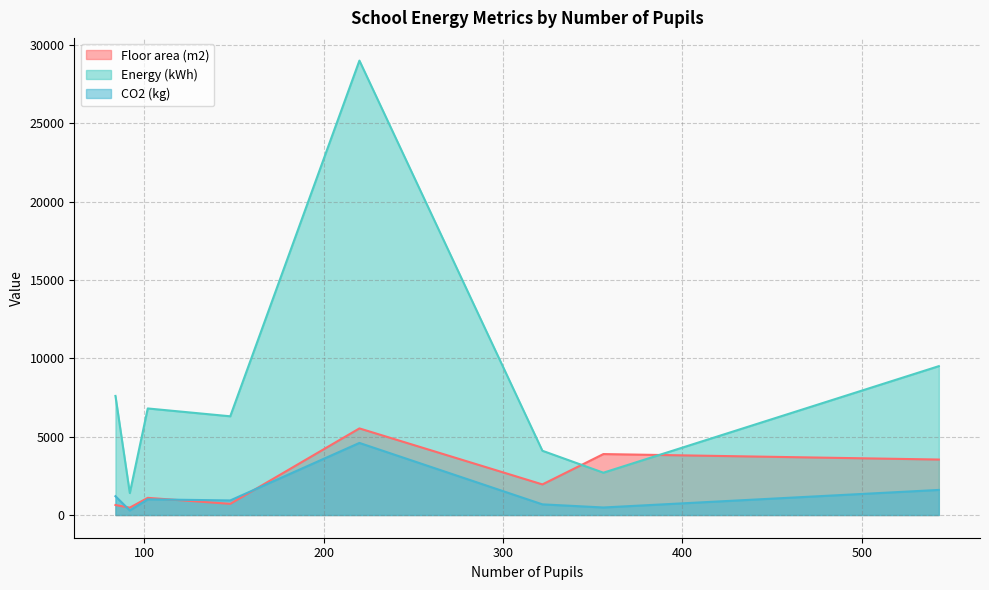

At Marksbury C of E Primary School, list the series in order from largest to smallest.

Energy (kWh), Floor area (m2), CO2 (kg)